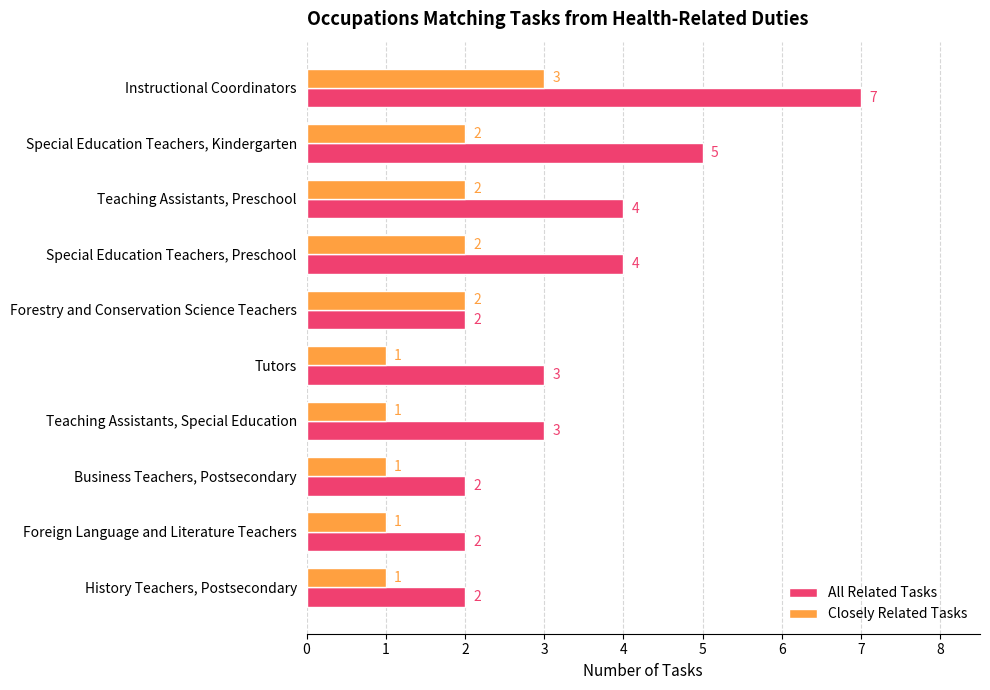

List the series in order of their overall mean, lowest first.

Closely Related Tasks, All Related Tasks